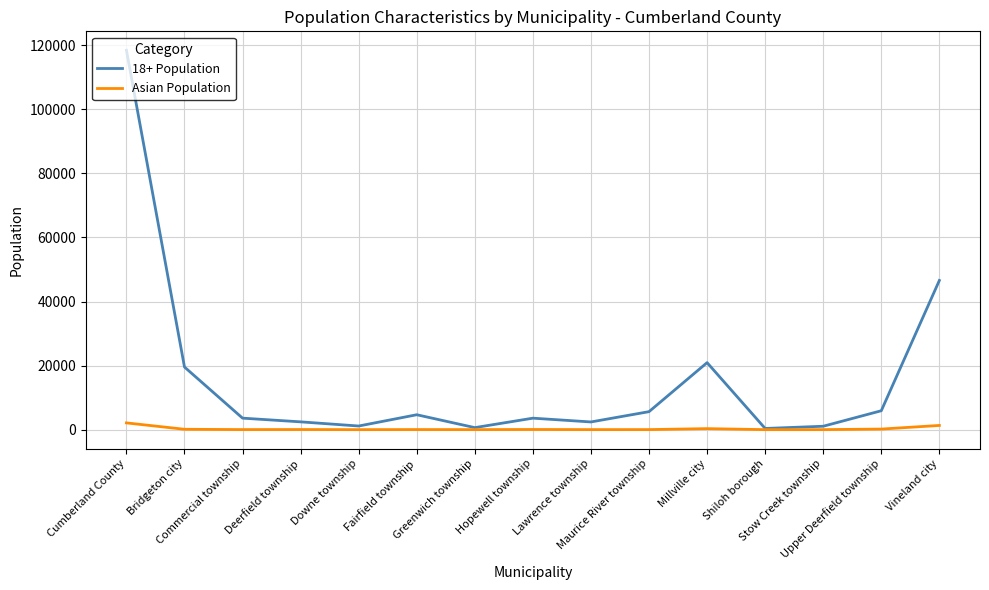

Does the chart display data point markers on the line(s)?

No